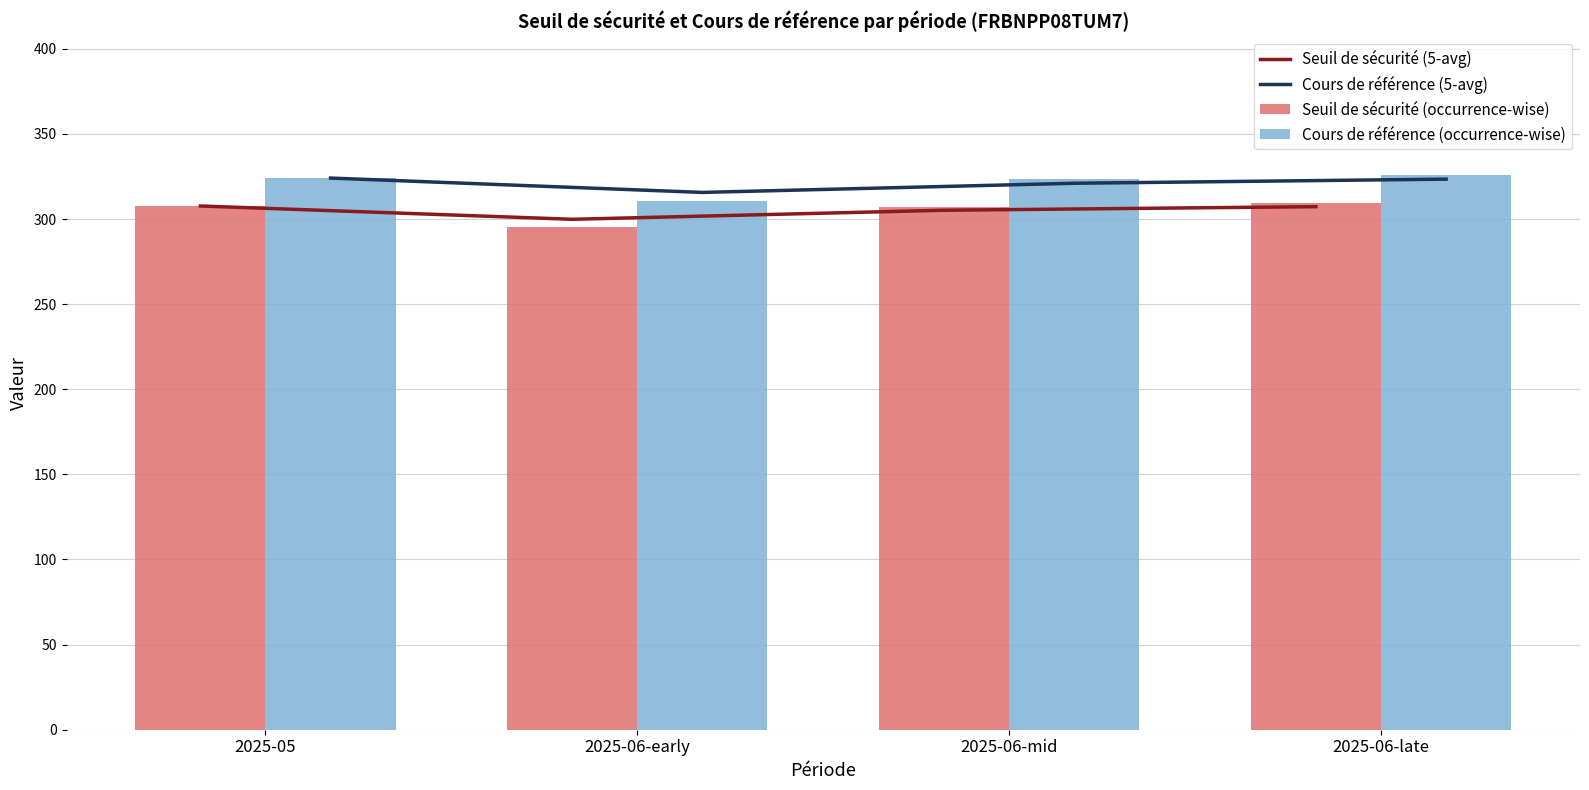

What position from the left is 2025-05?

1